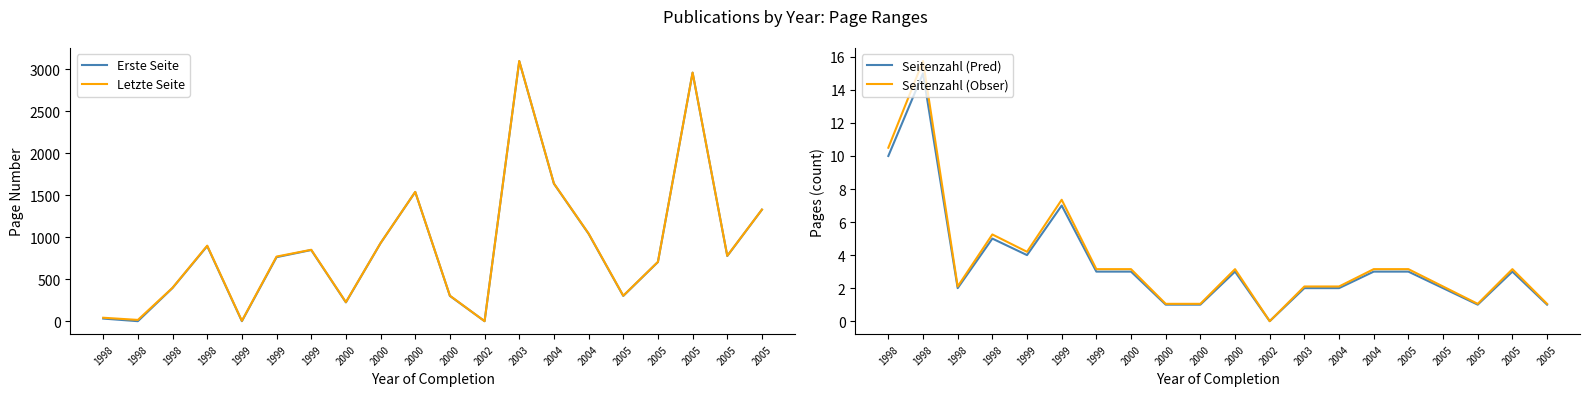

Where is the first local minimum for Seitenzahl (Pred)?

1998